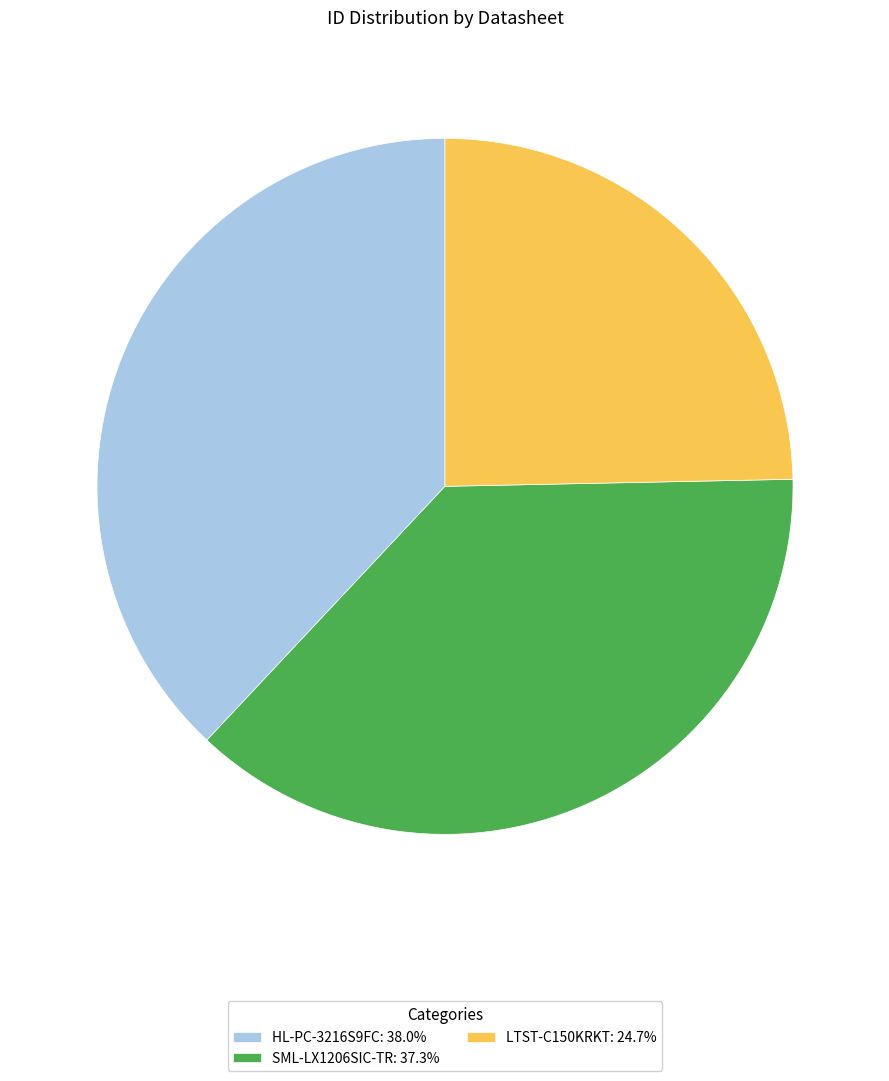

Count the number of slices in the pie.

3